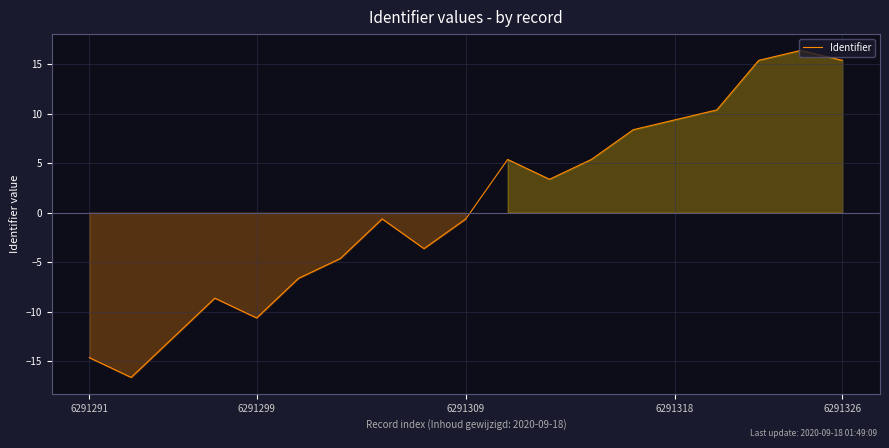

How many interior local peaks (higher than both neighbors) does the data have?

4